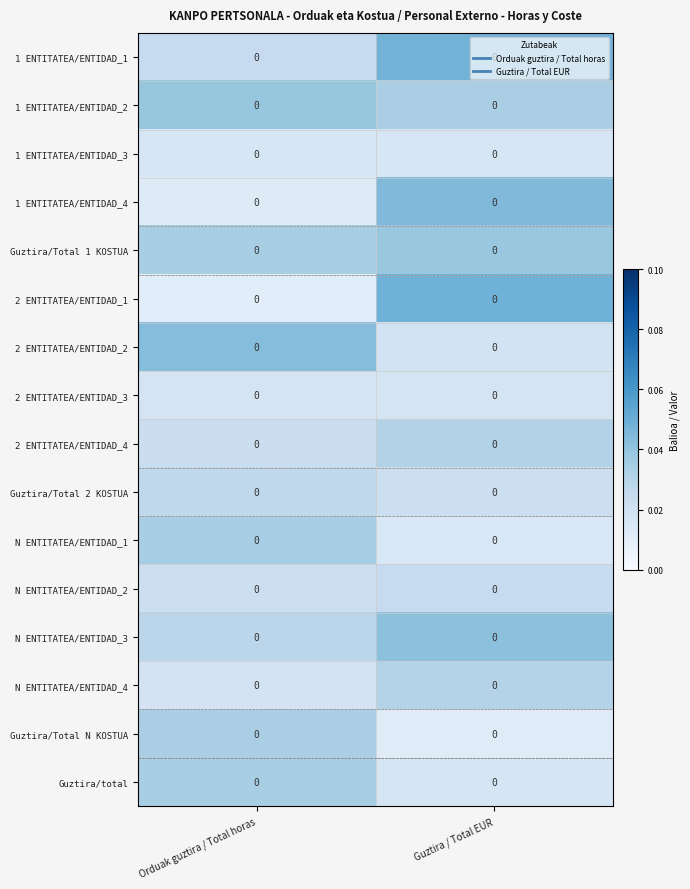

At which category does the chart reach its minimum across all series?

Orduak guztira / Total horas